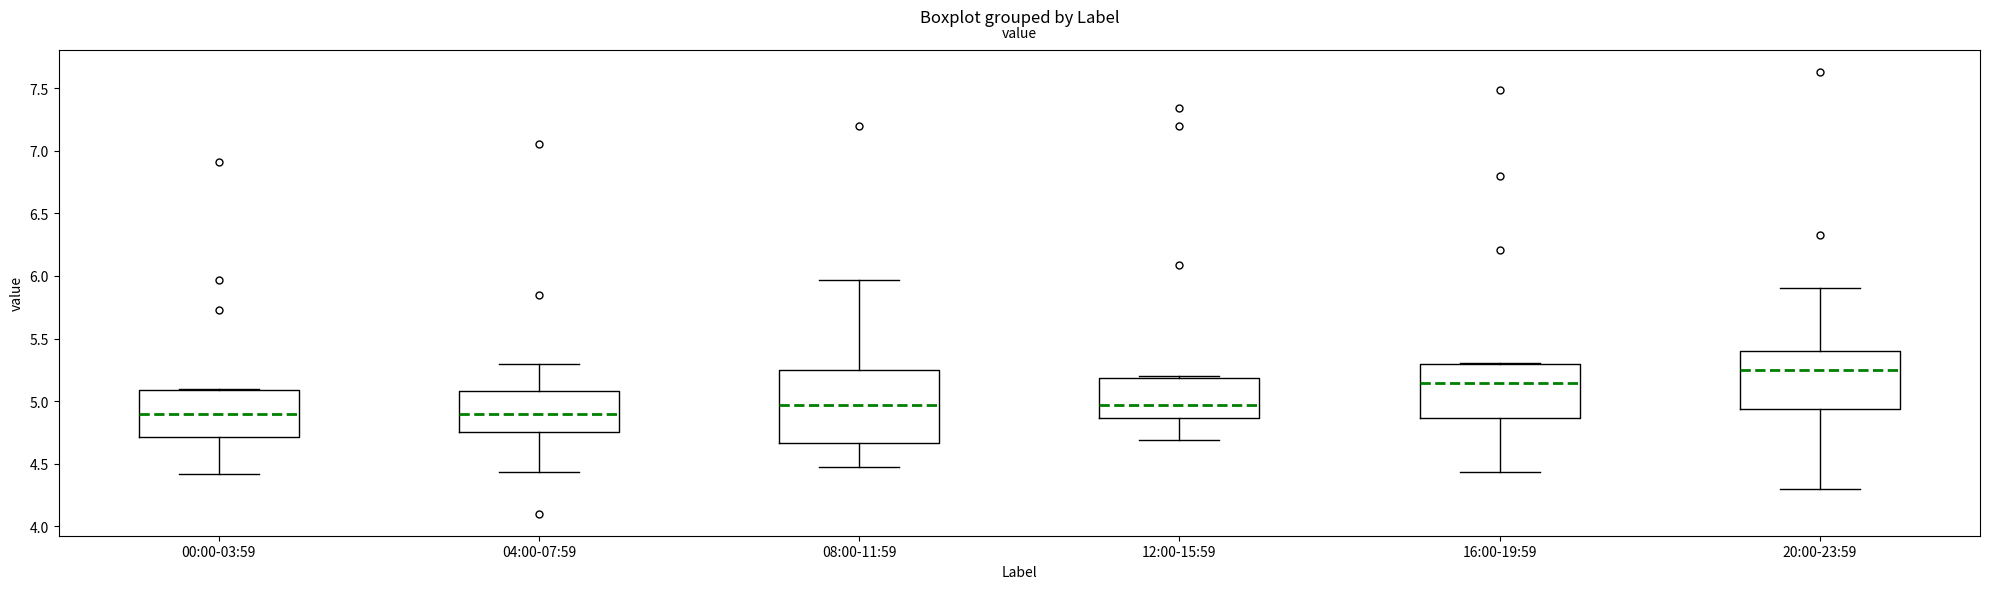

Which box's median line is the highest?

20:00-23:59